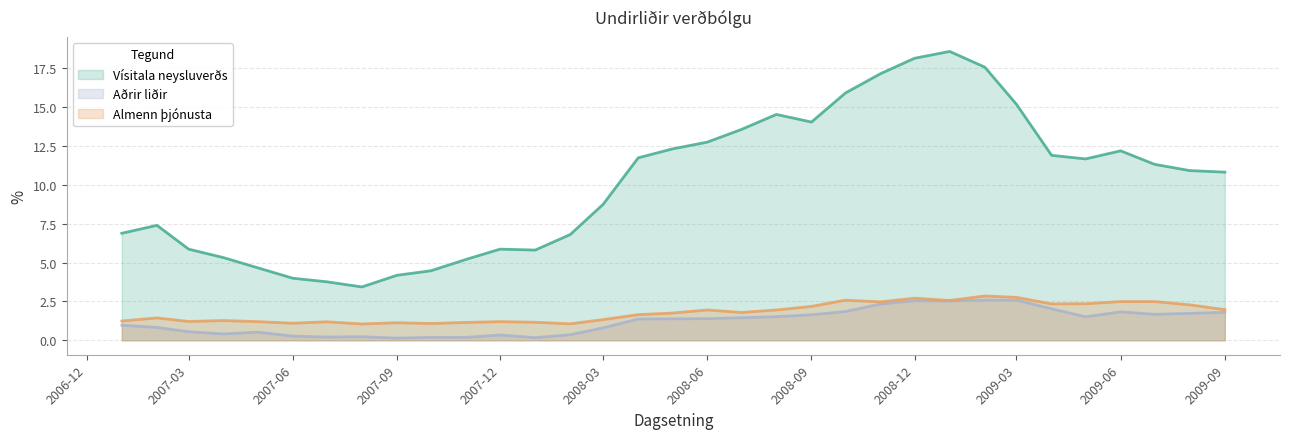

How many interior local peaks does the Almenn þjónusta series have?

9